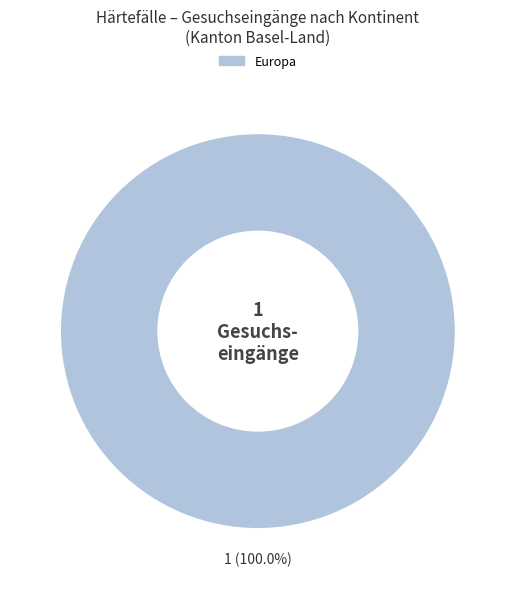

Rank the categories by value from highest to lowest.

Europa